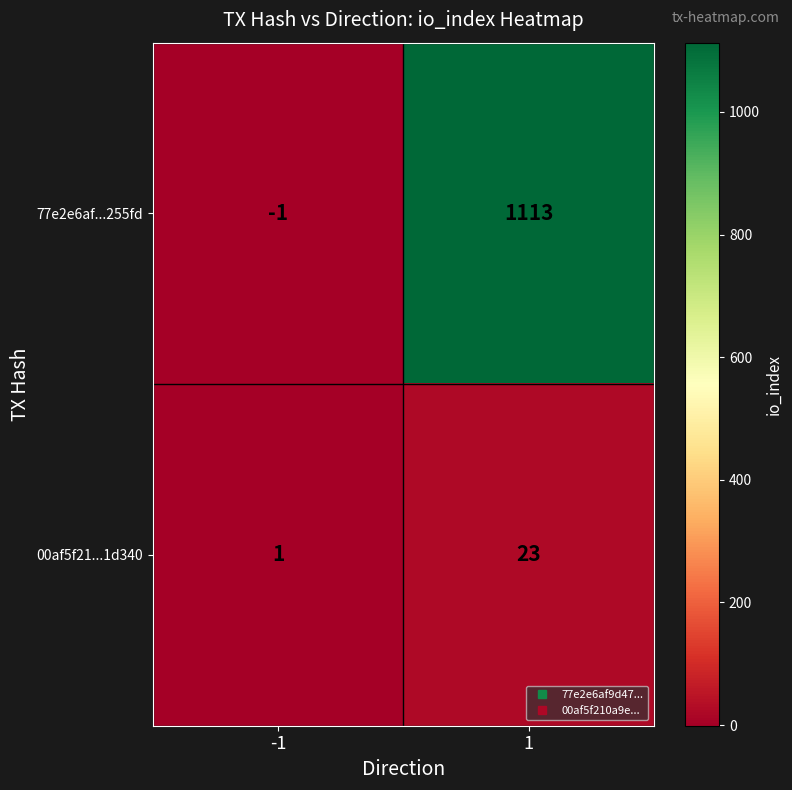

List the series in order of their overall mean, lowest first.

00af5f21...1d340, 77e2e6af...255fd